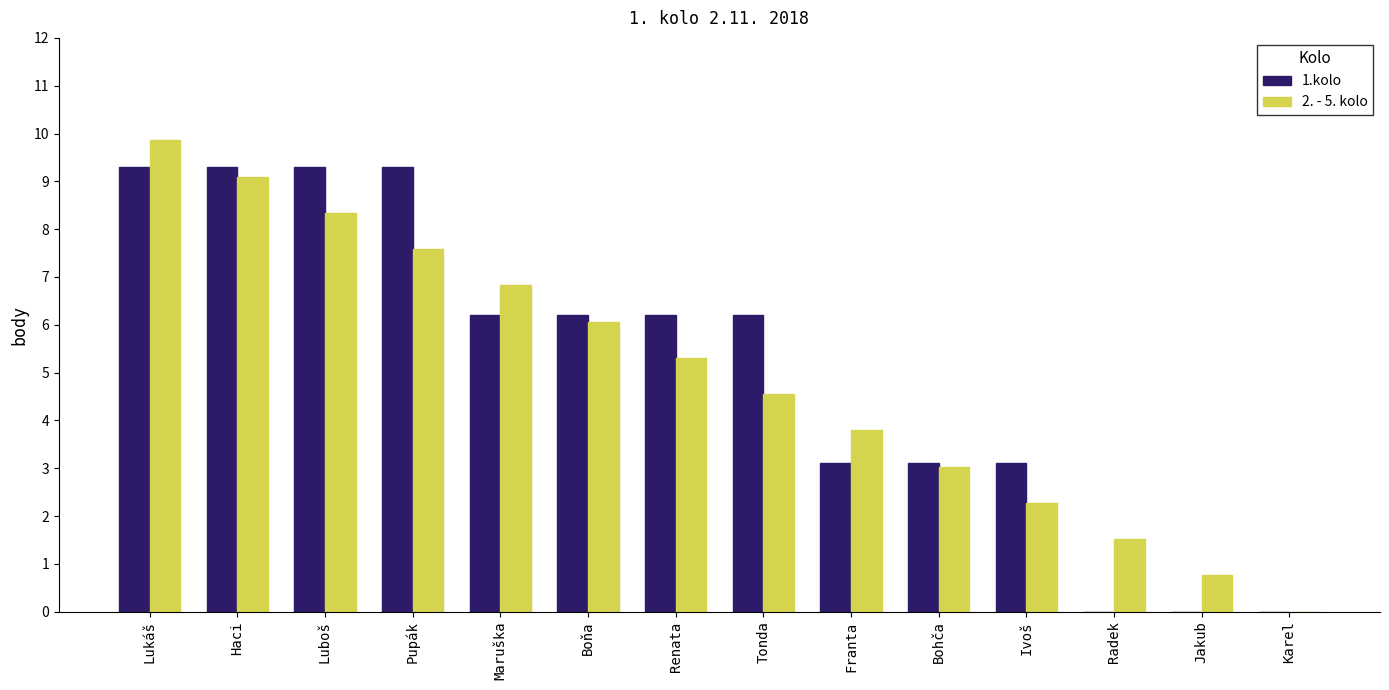

Are the bars horizontal?

No